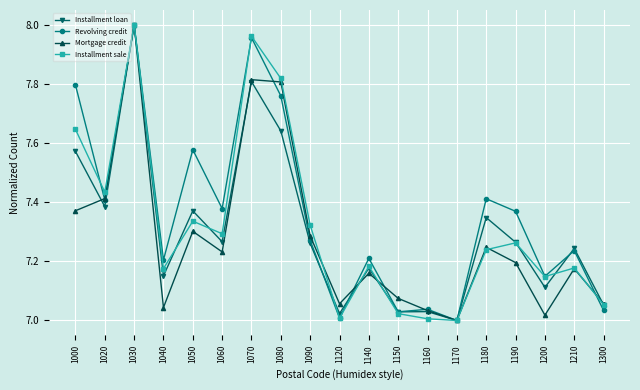

What is the total value across all series at 1090?

29.1